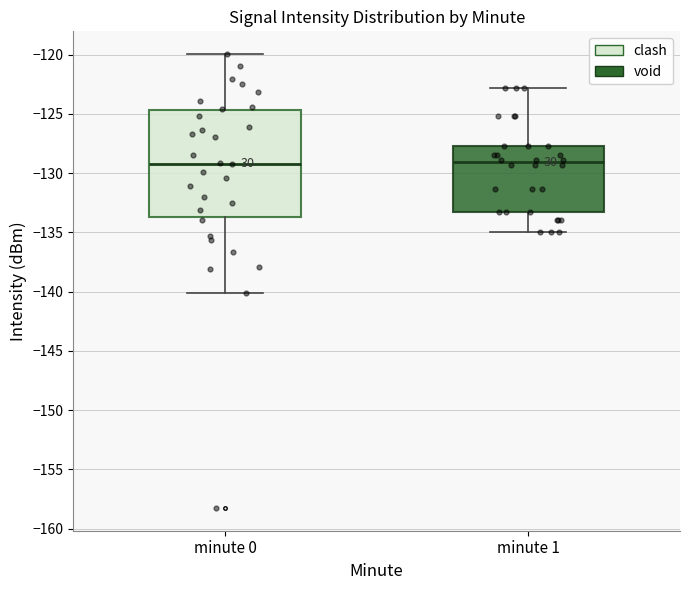

Reading left to right, transcribe this box plot: for each box, give where its median line is, the range the box spans, and where its two whiskers end, as read against the y-axis. The values are not printed on the chart, so give them approximately, as read against the axis.

minute 0: median -129.0, box -133.5 to -124.5, whiskers -140.0 to -120.0
minute 1: median -129.0, box -133.0 to -127.5, whiskers -135.0 to -123.0